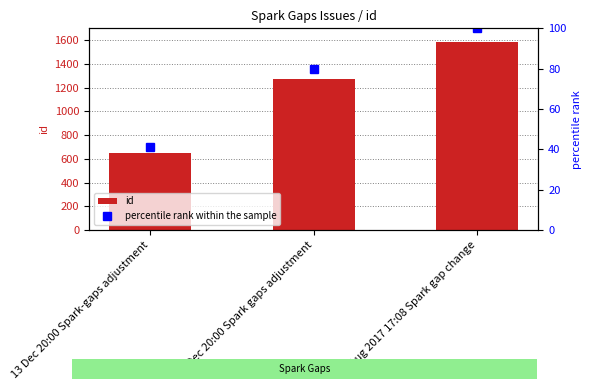

What are all the series names shown in the legend?

id, percentile rank within the sample